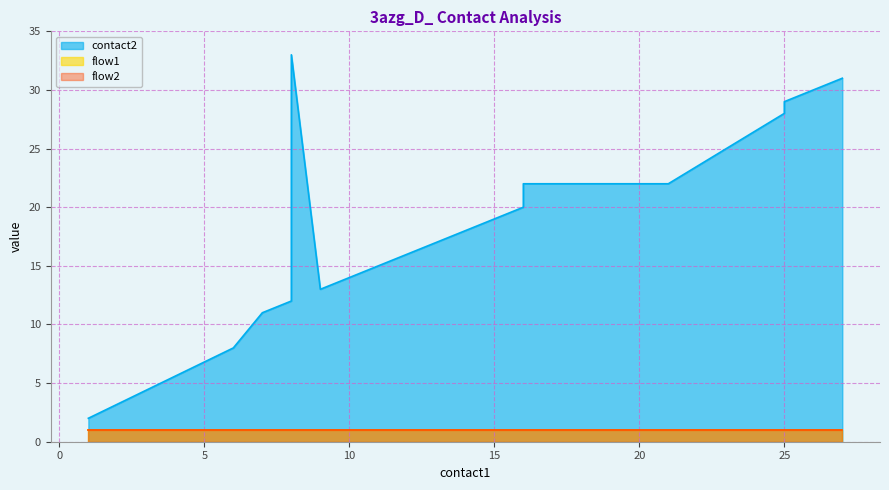

What is the difference between the maximum and minimum values in the contact2 series?

31